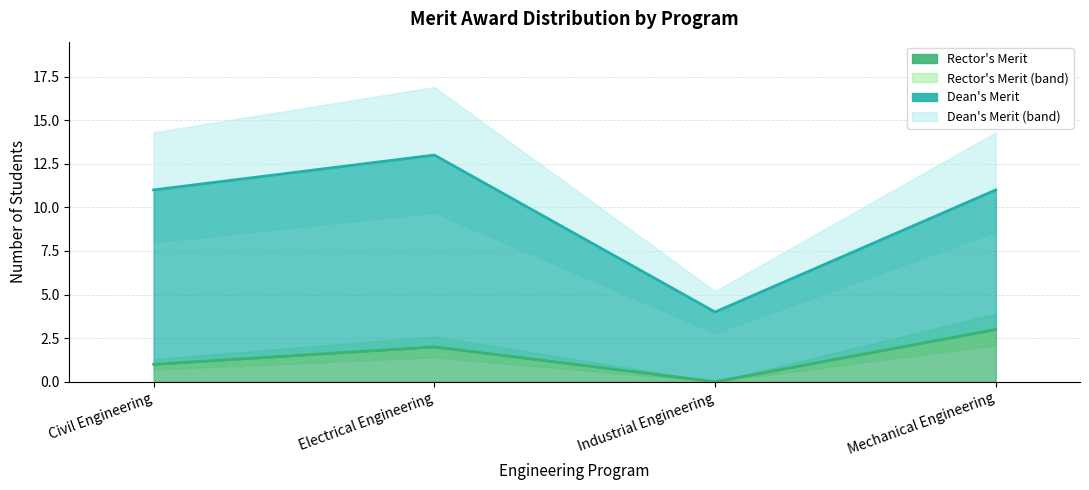

The chart shows a value of 1 at Civil Engineering. True or false?

True